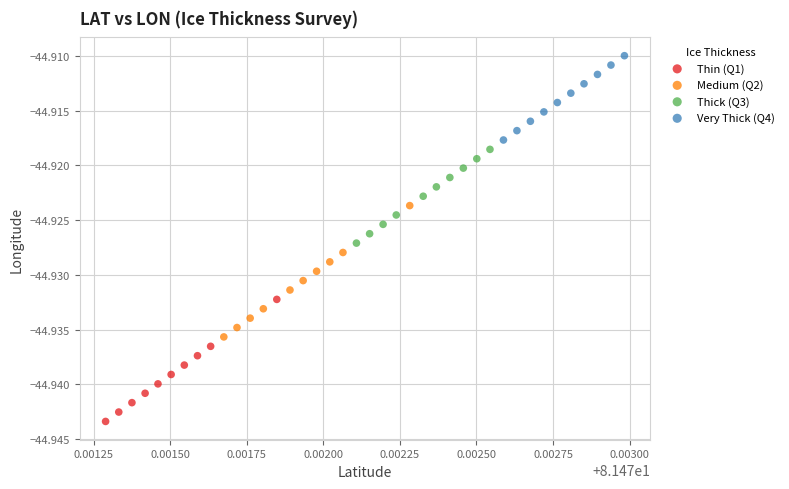

Which series has the widest spread of Y values?

Medium (Q2)